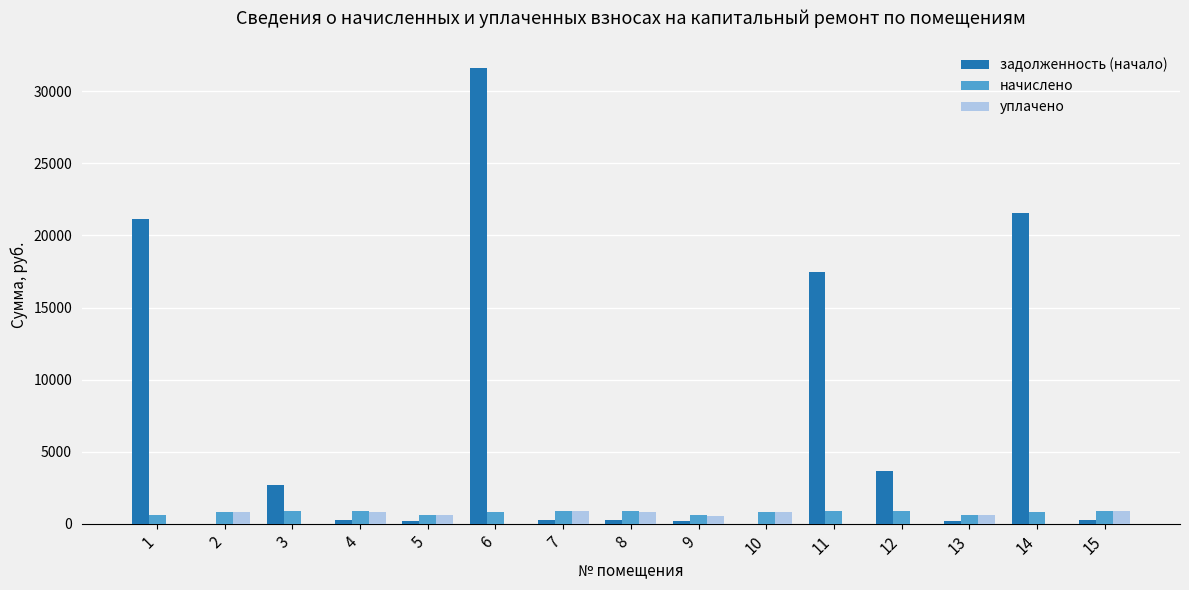

At which category is the sum across all series the highest?

6